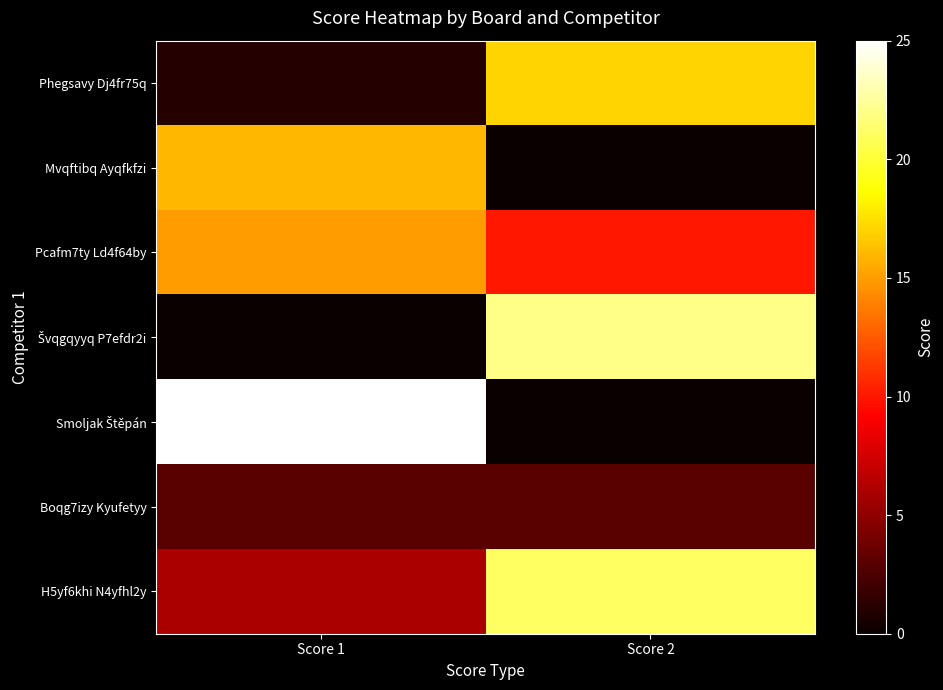

Rank the series at Score 2 from lowest to highest value.

Mvqftibq Ayqfkfzi, Smoljak Štěpán, Boqg7izy Kyufetyy, Pcafm7ty Ld4f64by, Phegsavy Dj4fr75q, H5yf6khi N4yfhl2y, Švqgqyyq P7efdr2i